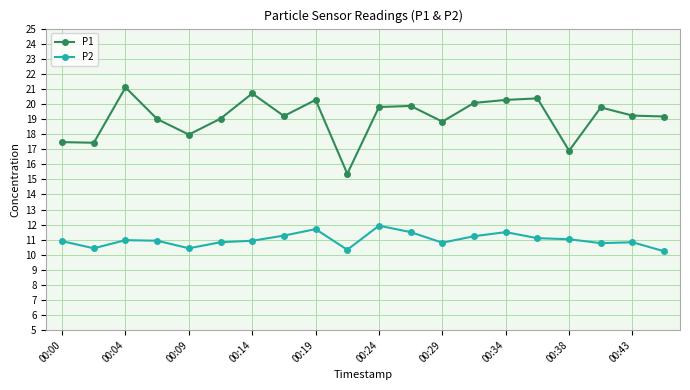

List the series in order of their peak value, highest first.

P1, P2